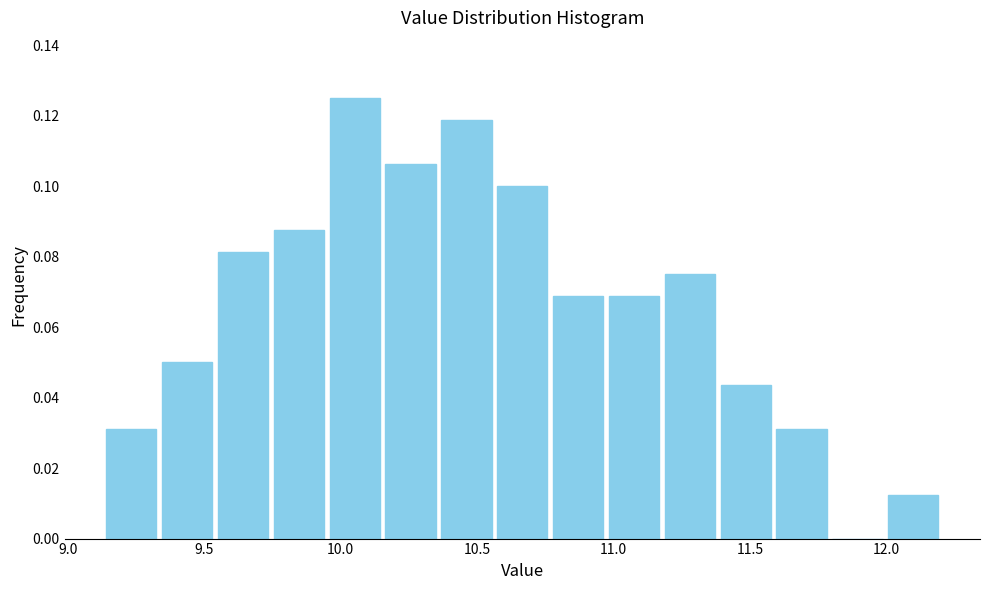

Reading left to right, list every bar in this chart as the range it spans on the x-axis followed by its height. Neither the bar edges nor the heights are printed on the chart, so give them approximately, as read against the axes.

9.15 to 9.35: 0.032
9.35 to 9.55: 0.050
9.55 to 9.75: 0.082
9.75 to 9.95: 0.088
9.95 to 10.15: 0.126
10.15 to 10.35: 0.106
10.35 to 10.55: 0.118
10.55 to 10.75: 0.100
10.75 to 10.95: 0.068
10.95 to 11.20: 0.068
11.20 to 11.40: 0.076
11.40 to 11.60: 0.044
11.60 to 11.80: 0.032
11.80 to 12.00: 0
12.00 to 12.20: 0.012